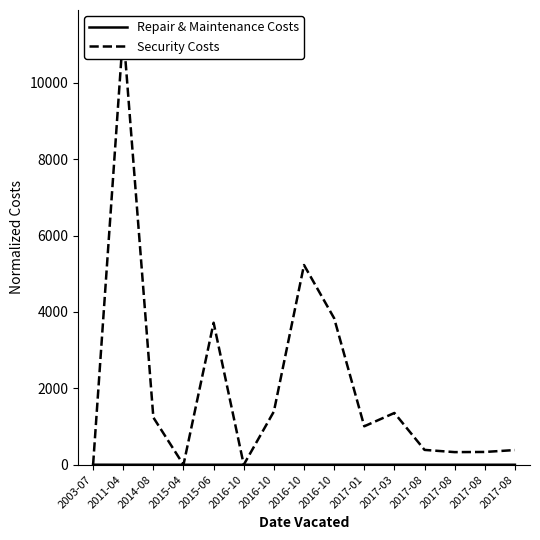

At which category does Repair & Maintenance Costs reach its first local peak?

2014-08